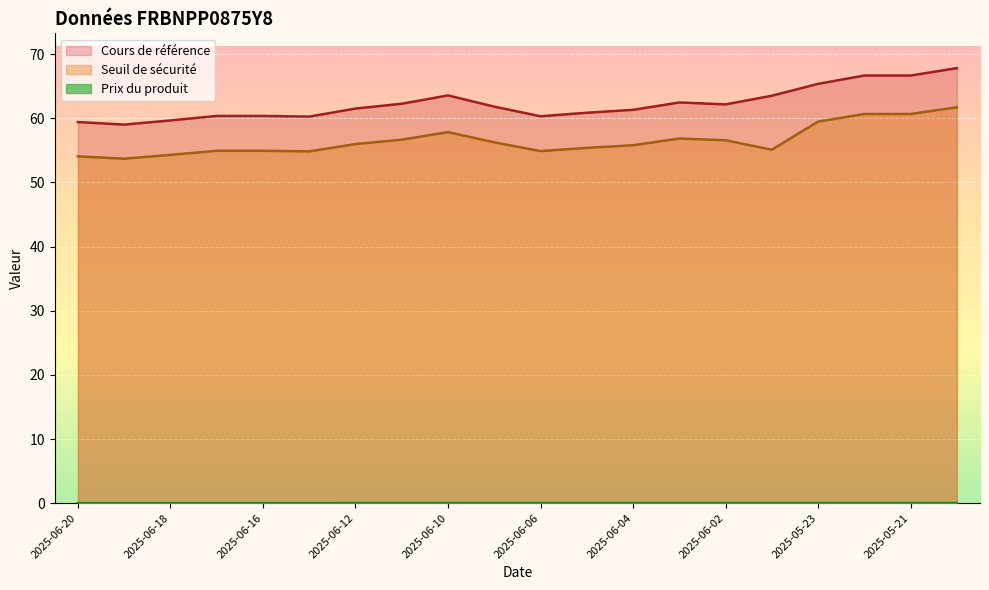

At which category does the chart reach its peak across all series?

2025-05-20